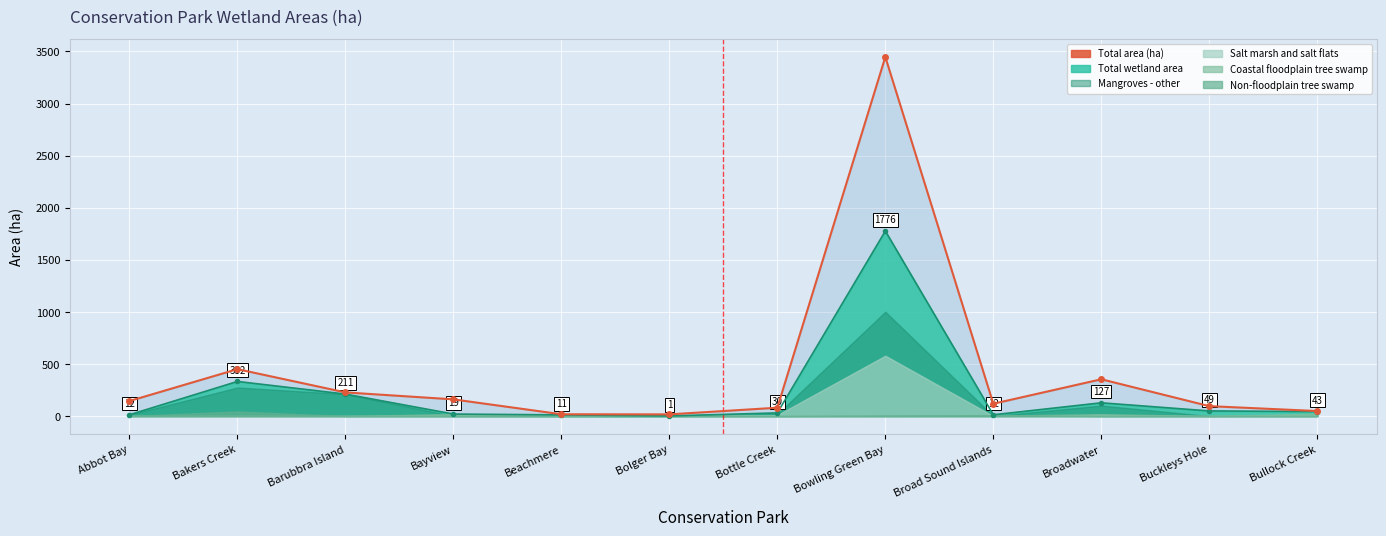

Is the value of Coastal and sub-coastal floodplain tree swamp at Bakers Creek greater than the value of Total wetland area at Bottle Creek?

No